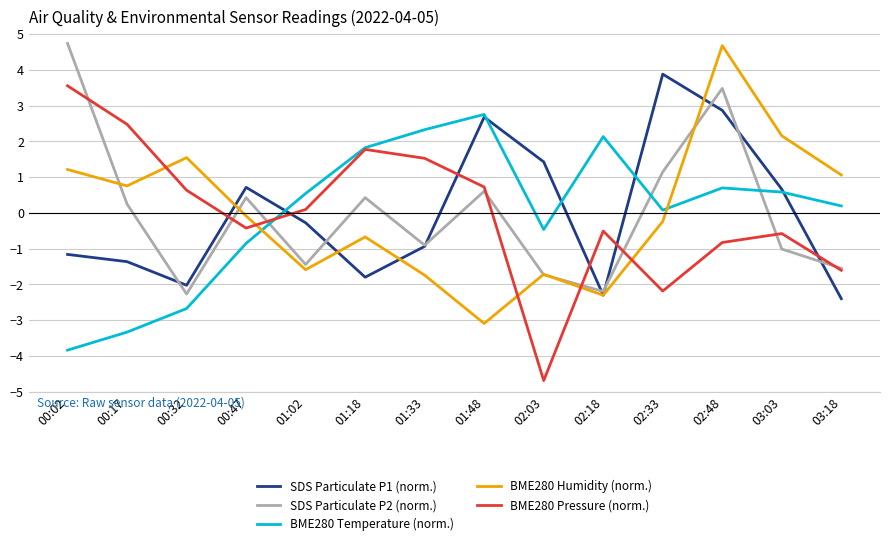

Is the value of SDS Particulate P1 (norm.) at 00:02 greater than the value of BME280 Pressure (norm.) at 01:48?

No